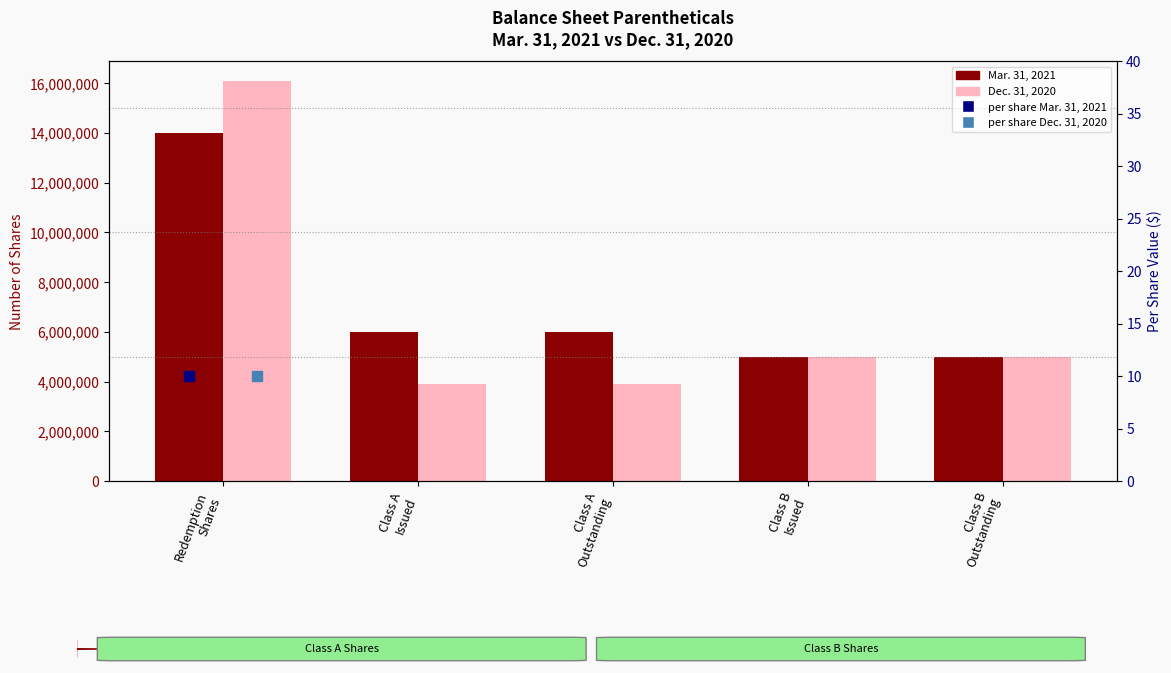

Is the value of Dec. 31, 2020 at Class B
Outstanding greater than the value of Mar. 31, 2021 at Class B
Issued?

No